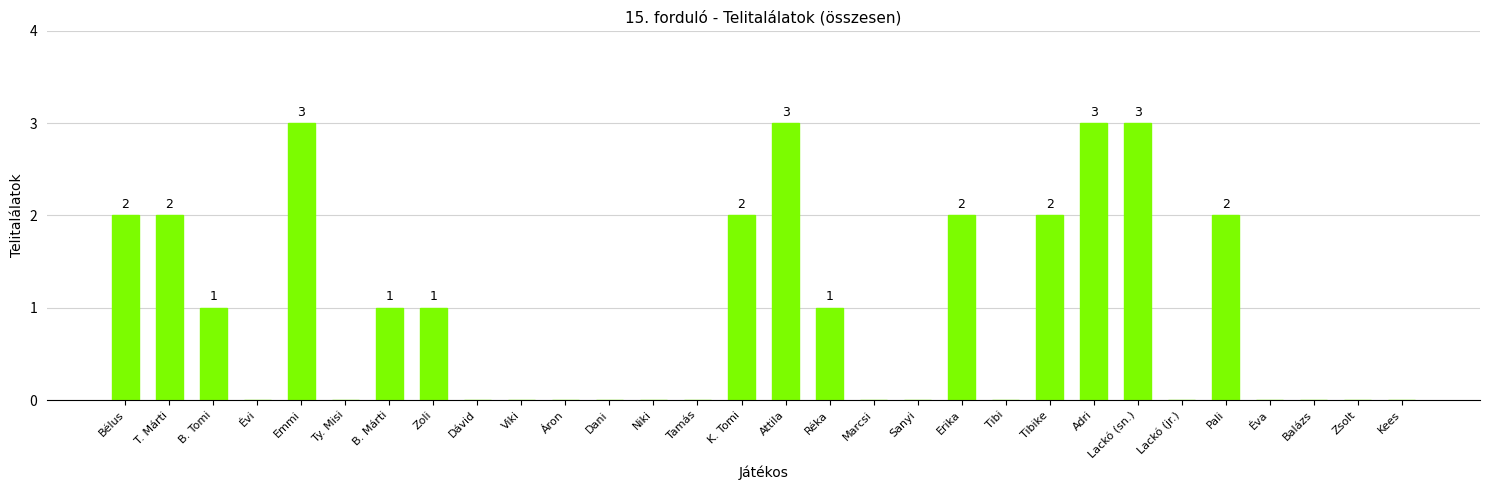

What is the sum of all values?

28